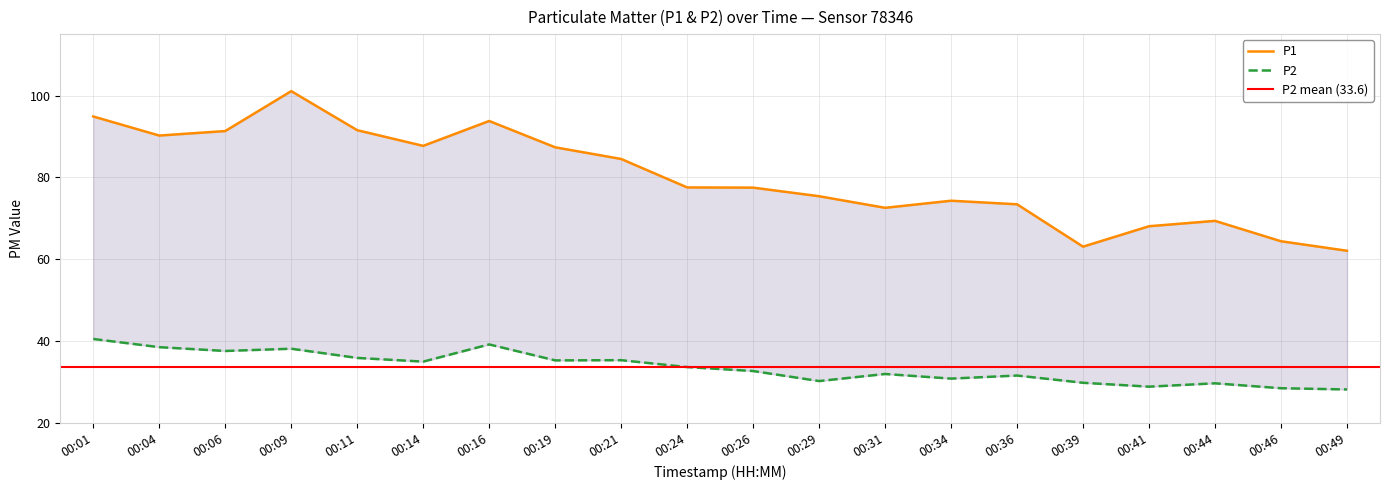

Which series changed the most between 00:04 and 00:41?

P1